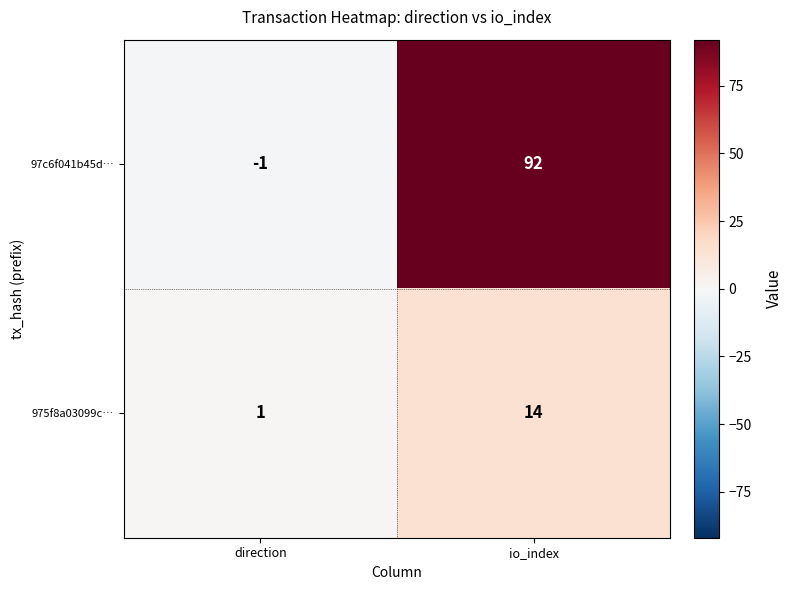

Reading right to left, extract all data points from this chart.

97c6f041b45d…: 92	-1
975f8a03099c…: 14	1